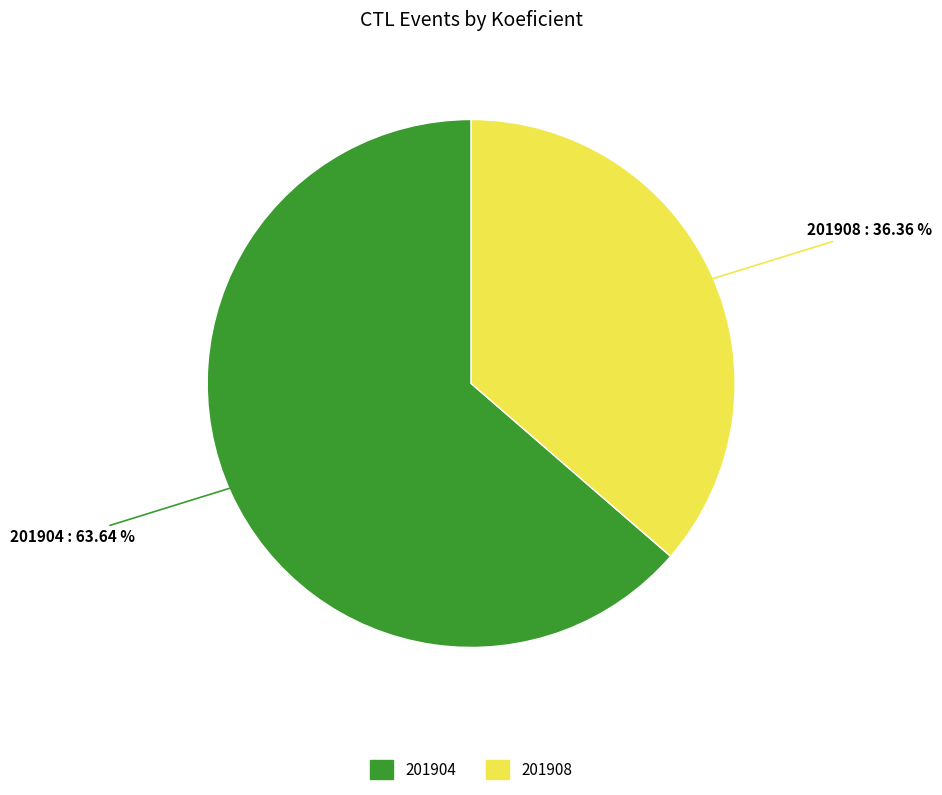

What is the largest slice in the pie chart?

201904